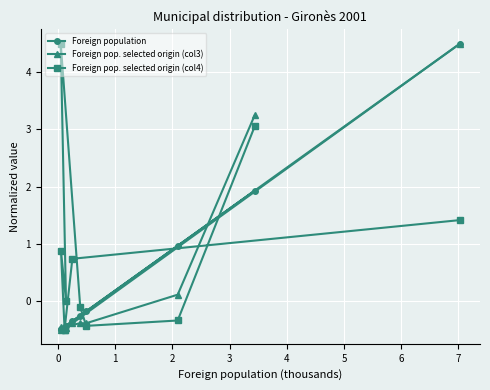

What is the value of the Foreign population point at the 1st from the left?

-0.5